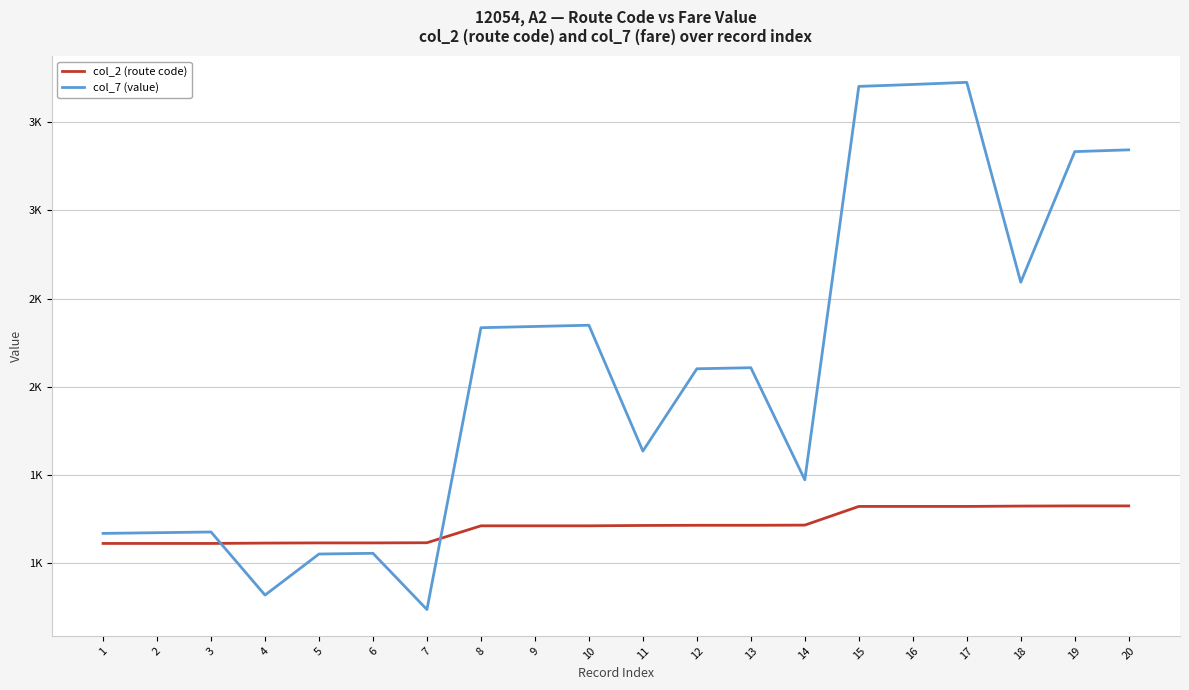

At 12, list the series in order from largest to smallest.

col_7 (value), col_2 (route code)